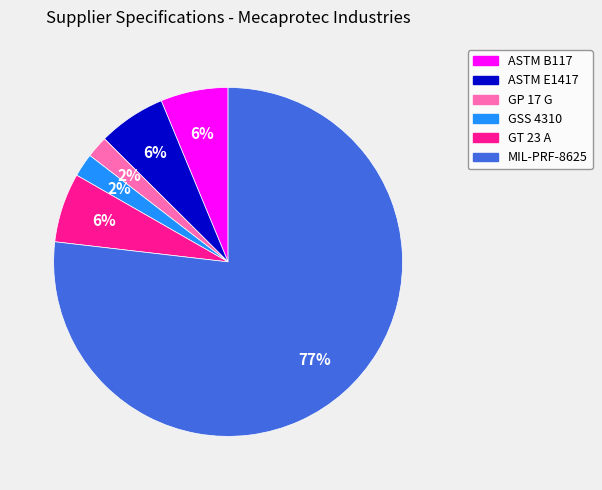

Between MIL-PRF-8625 and ASTM B117, which is larger?

MIL-PRF-8625